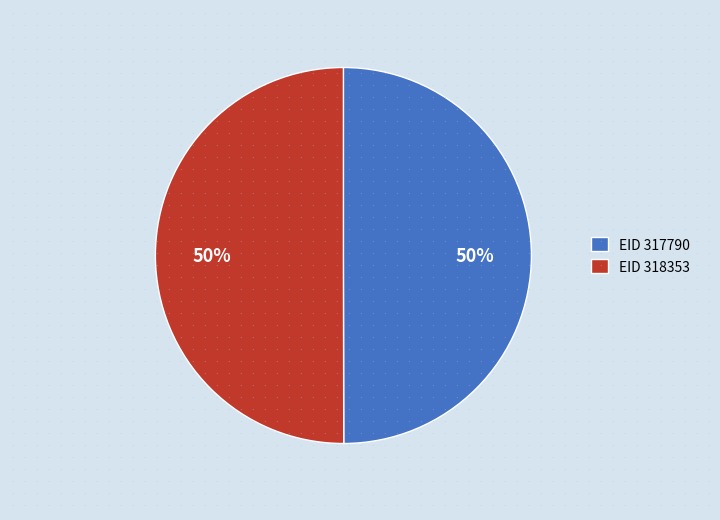

Count the number of slices in the pie.

2